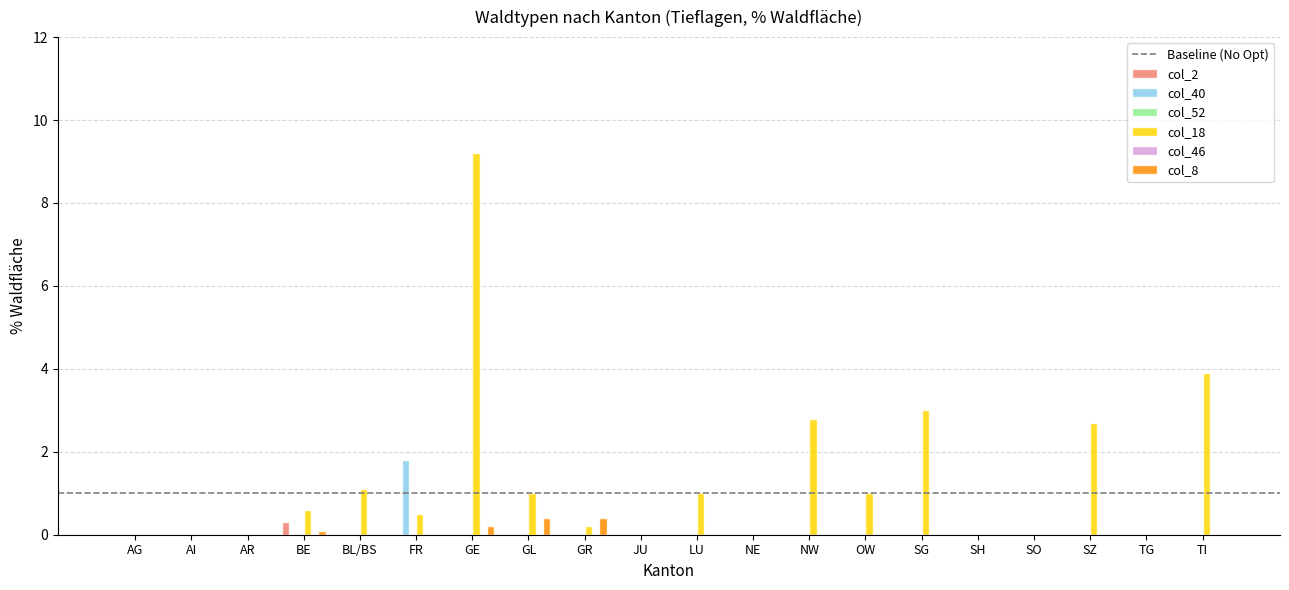

Which series has the widest spread of values?

col_18